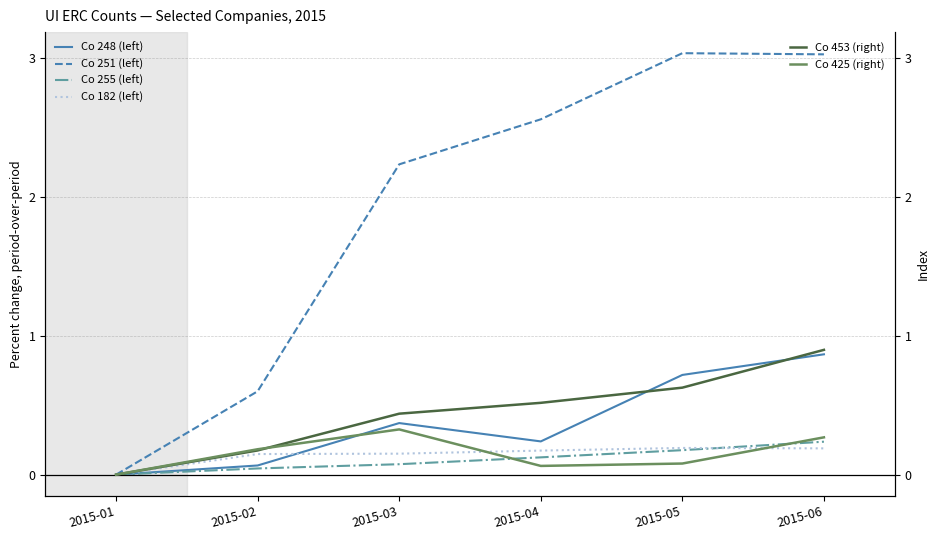

Rank the series at 2015-05 from highest to lowest value.

Co 251 (left), Co 248 (left), Co 453 (right), Co 182 (left), Co 255 (left), Co 425 (right)